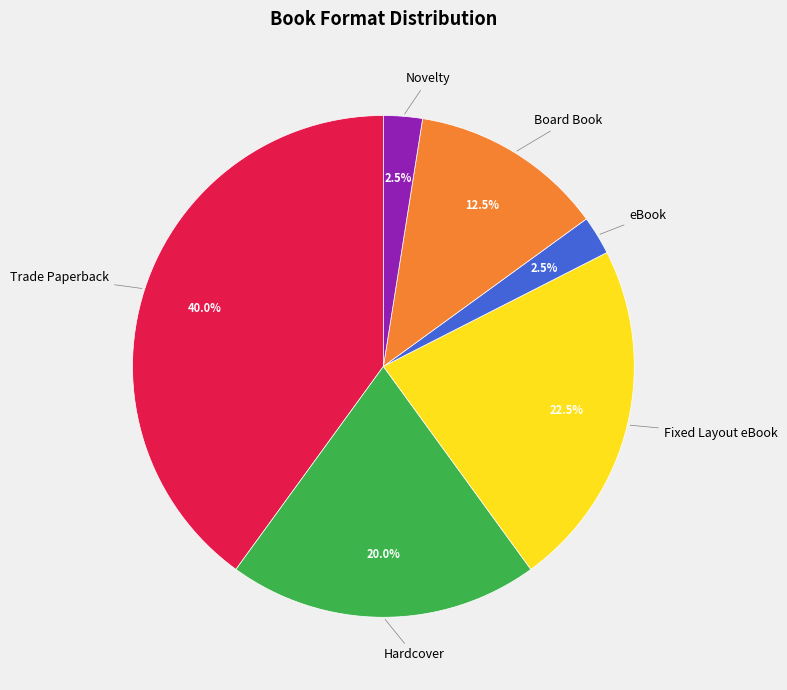

Approximately how many times larger is the value at Trade Paperback compared to Hardcover?

2.0